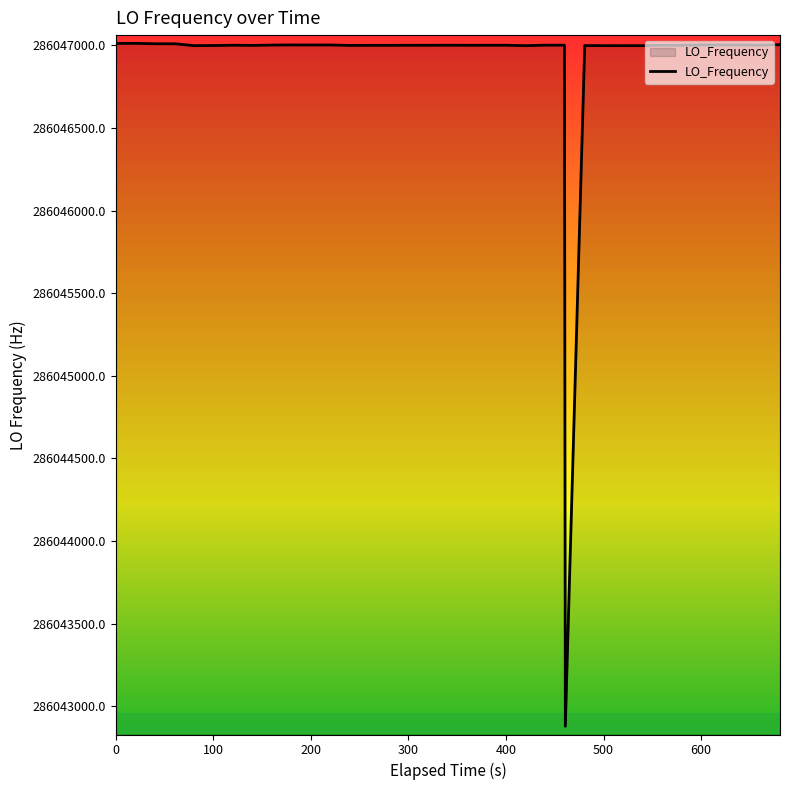

What is the greatest value displayed?

286047012.0